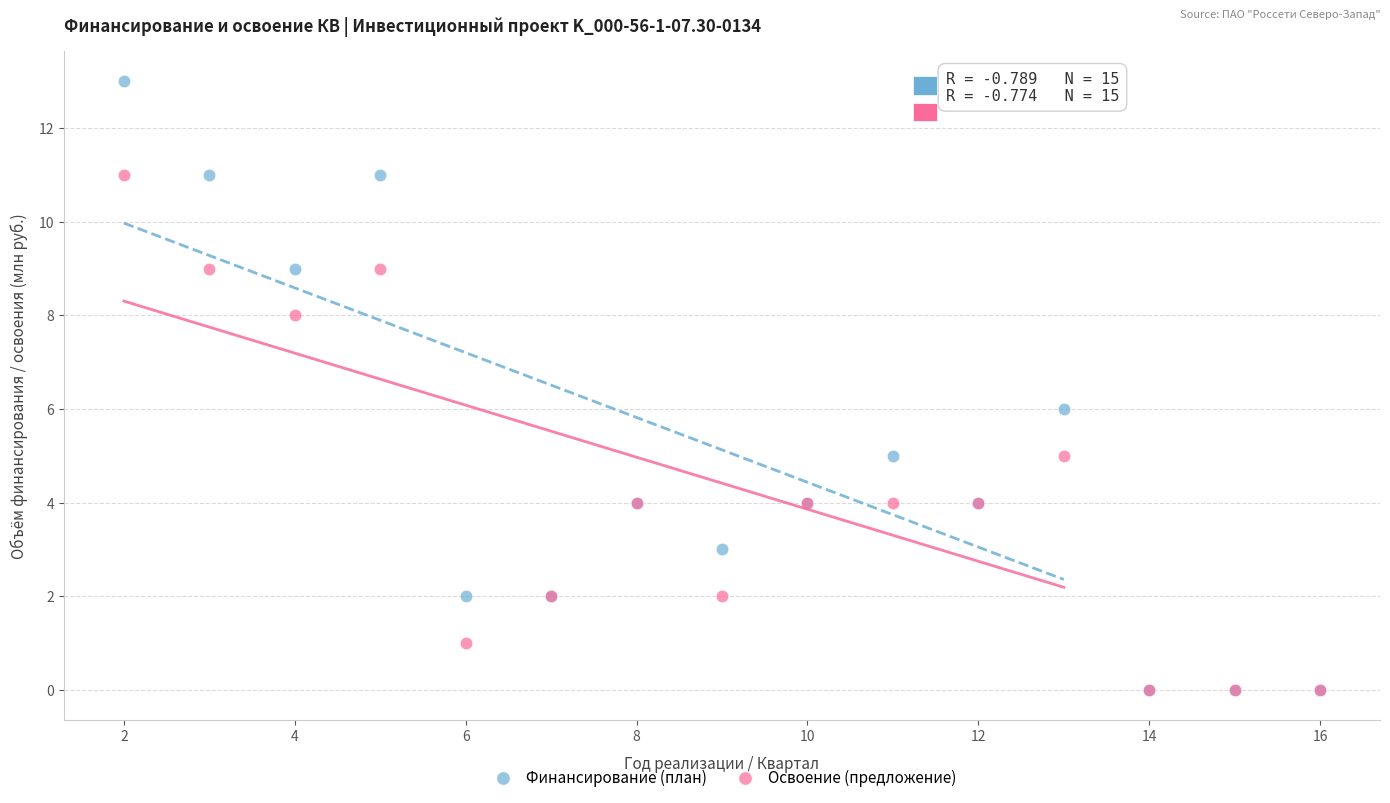

What are all the series names shown in the legend?

Финансирование (план), Освоение (предложение)